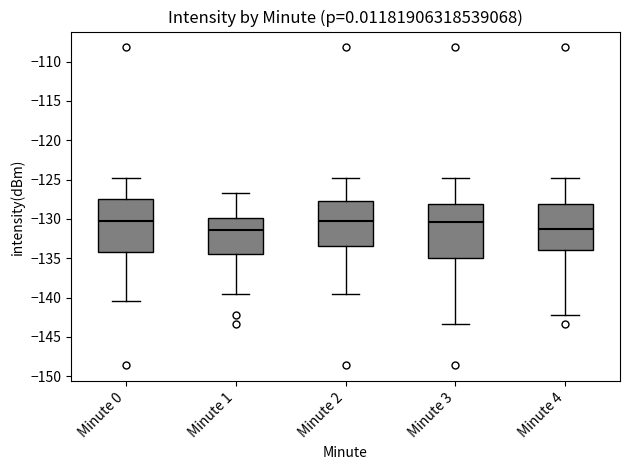

Where does the upper whisker of the box for Minute 4 end on the y-axis? The values are not printed on the chart, so give them approximately, as read against the axis.

-125.0